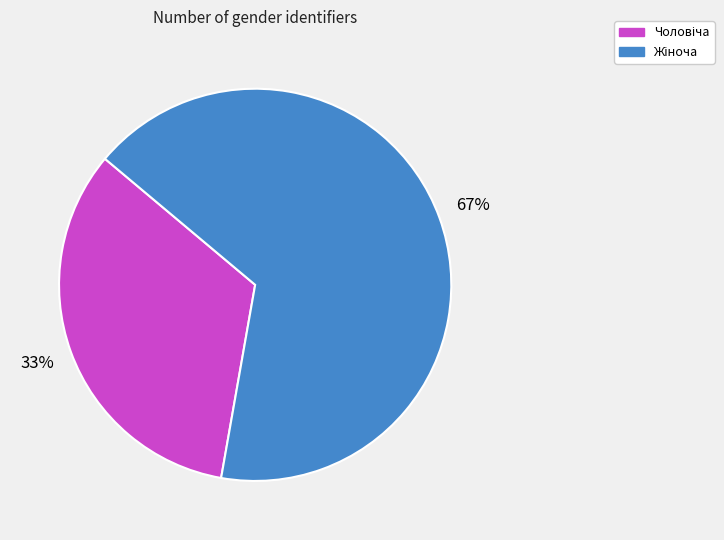

Count the number of slices in the pie.

2